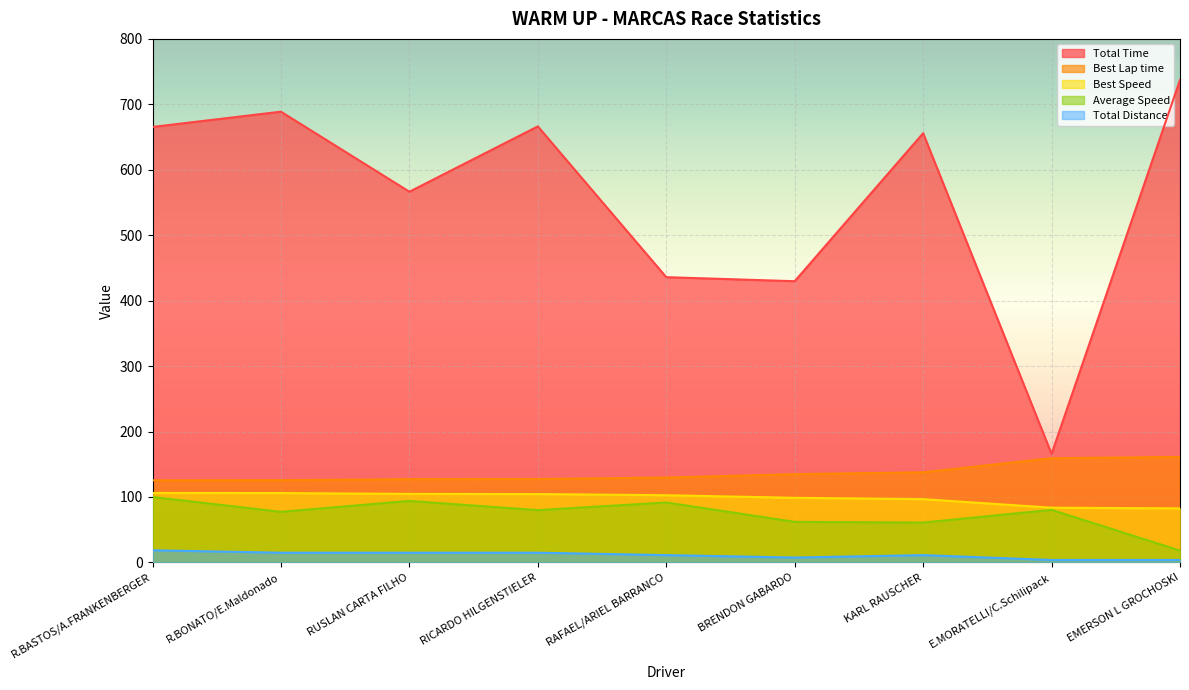

At BRENDON GABARDO, list the series in order from smallest to largest.

Total Distance, Average Speed, Best Speed, Best Lap time, Total Time